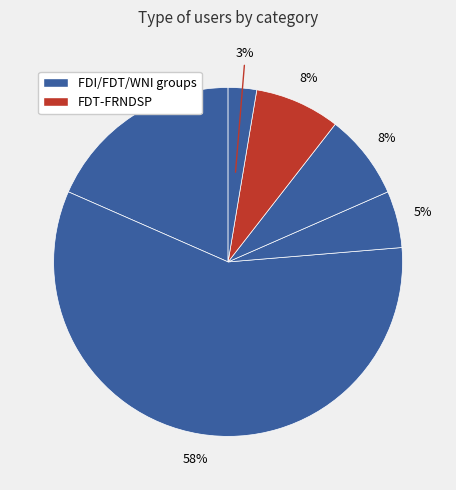

Does any single category account for the majority?

Yes